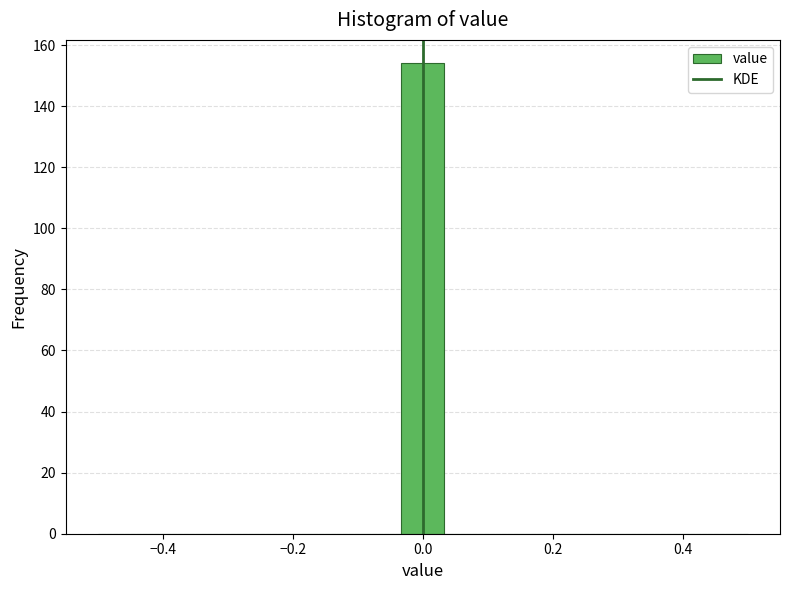

Read against the x-axis, roughly where is the centre of the tallest bar?

0.00